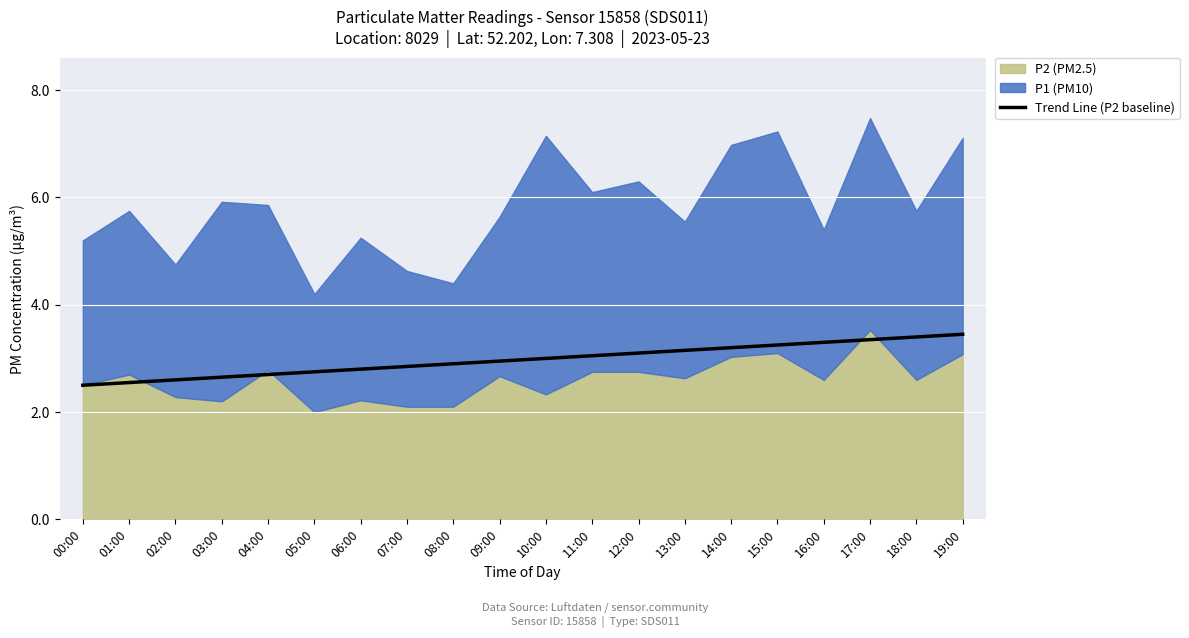

What is the maximum value for Trend Line (P2 baseline)?

3.5